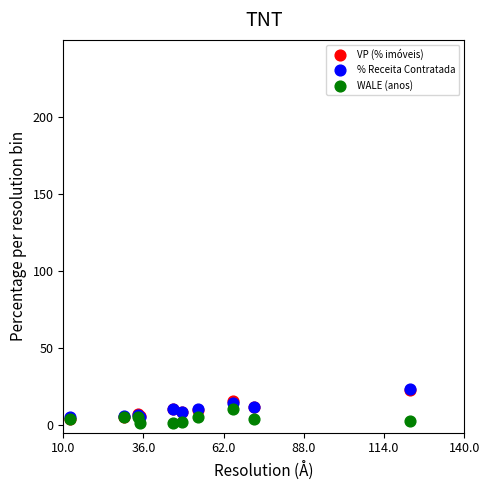

What are all the series names shown in the legend?

VP (% imóveis), % Receita Contratada, WALE (anos)